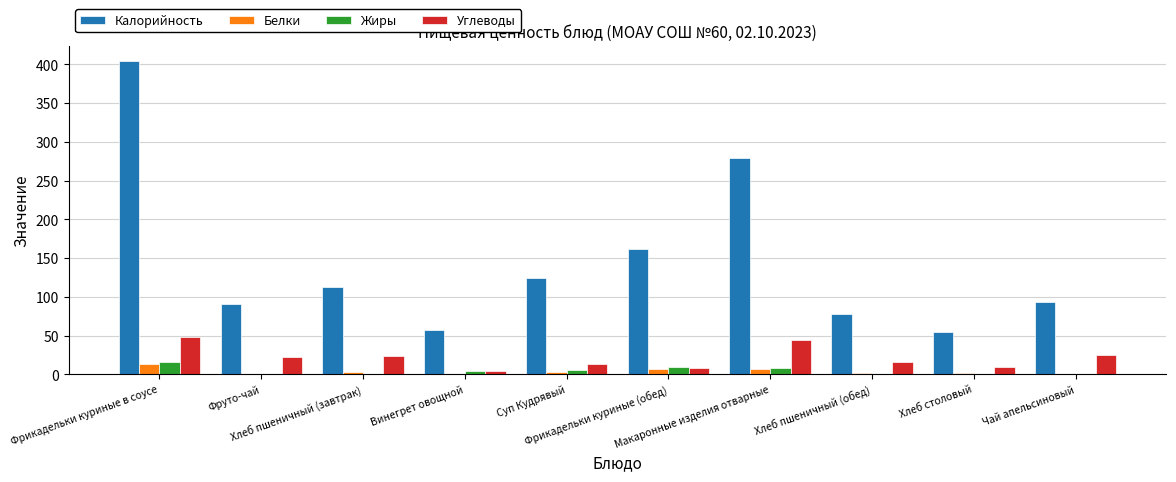

What is the greatest value displayed?

403.9